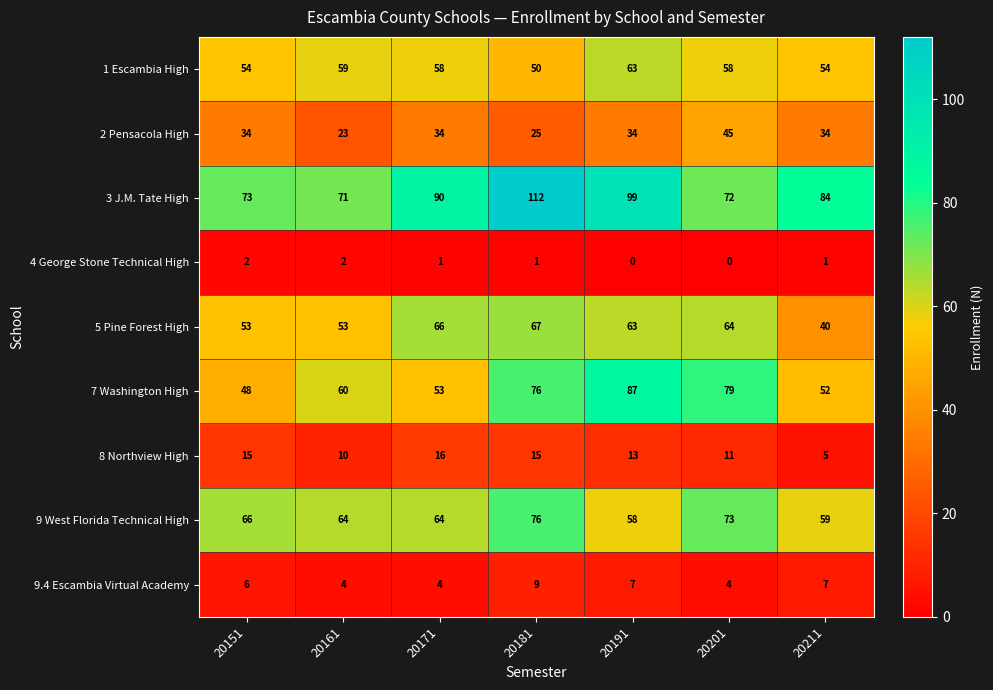

Rank the series at 20171 from lowest to highest value.

4 George Stone Technical High, 9.4 Escambia Virtual Academy, 8 Northview High, 2 Pensacola High, 7 Washington High, 1 Escambia High, 9 West Florida Technical High, 5 Pine Forest High, 3 J.M. Tate High